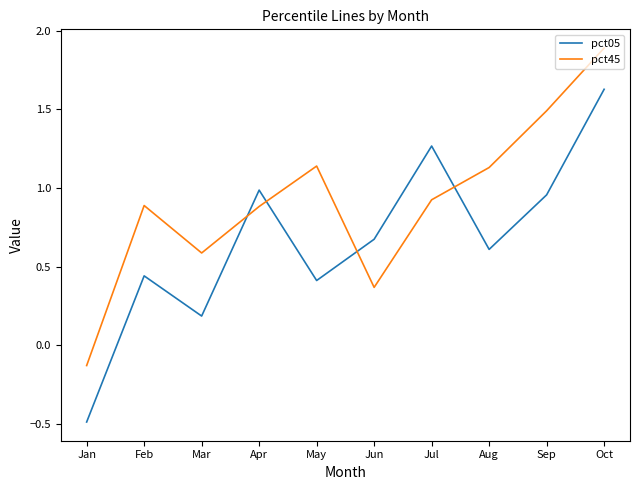

At which label does pct05 reach its minimum?

Jan